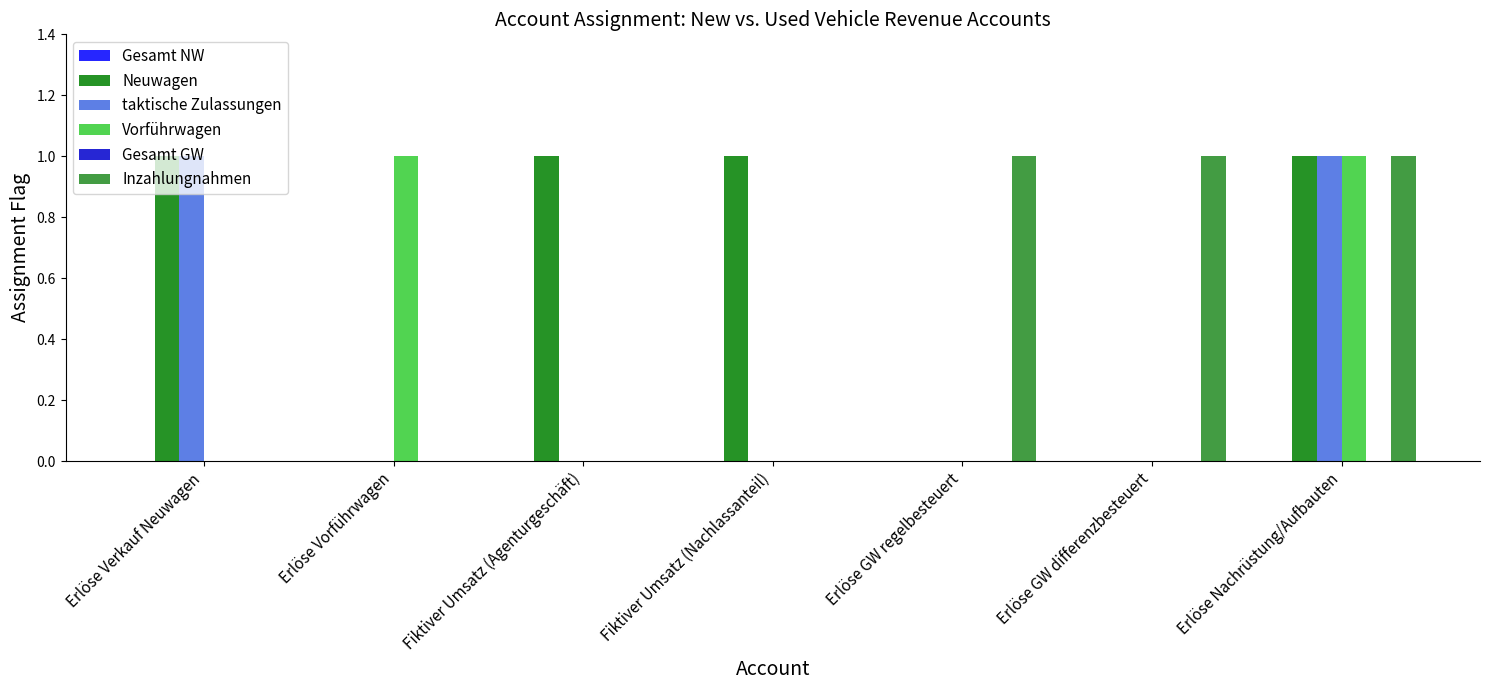

At which category is the sum across all series the highest?

Erlöse Nachrüstung/Aufbauten